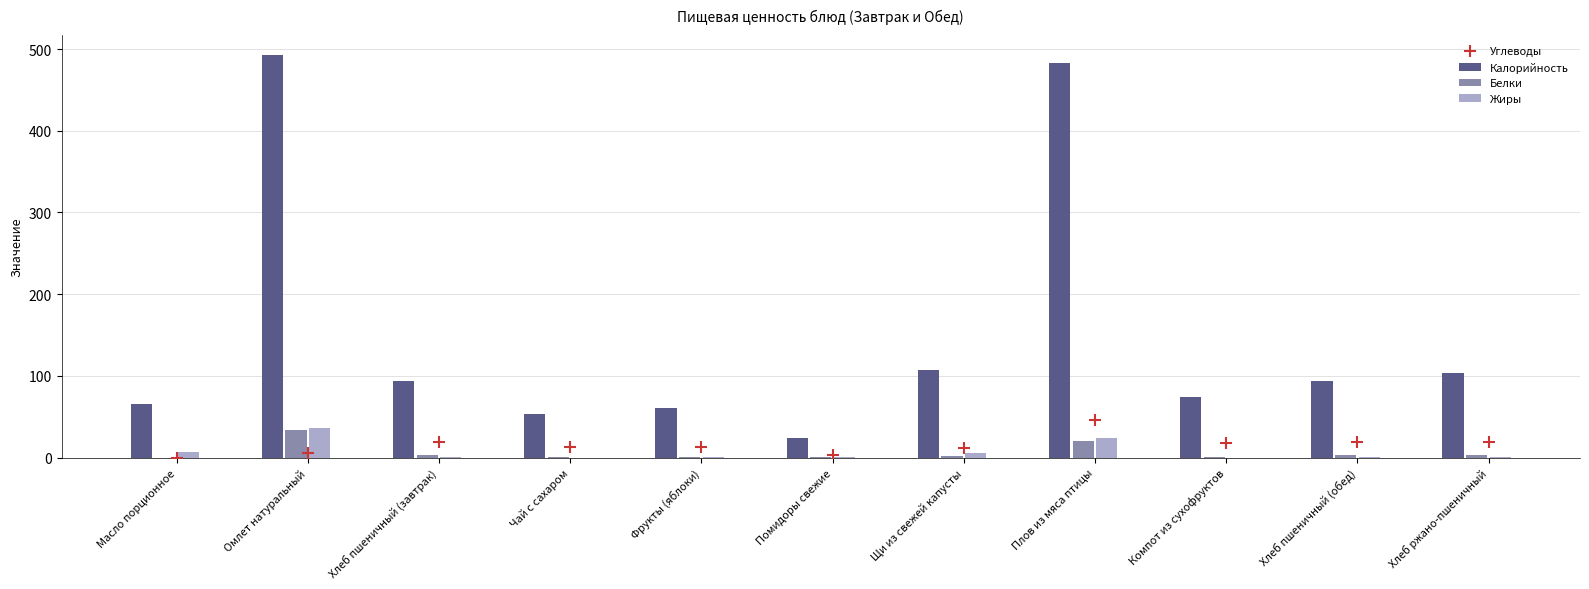

Which series has the largest Y range (max minus min)?

Калорийность